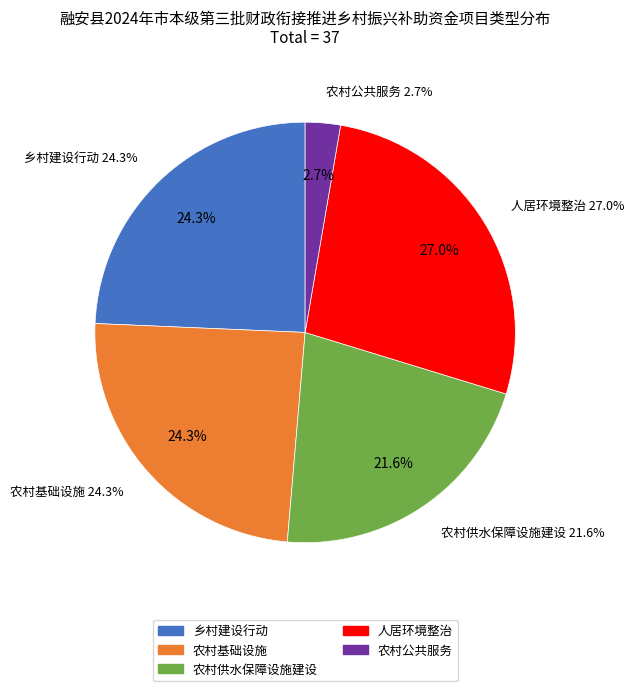

To the nearest percent, what is the combined percentage of 农村供水保障设施建设 and 人居环境整治?

49%